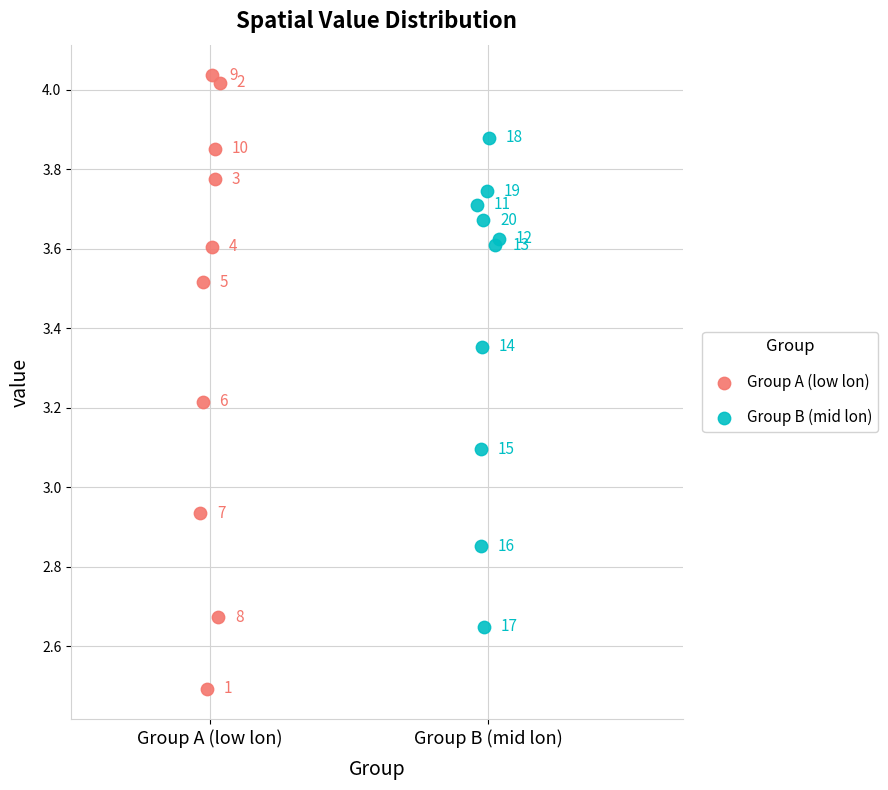

Which series has the largest Y range (max minus min)?

Group A (low lon)